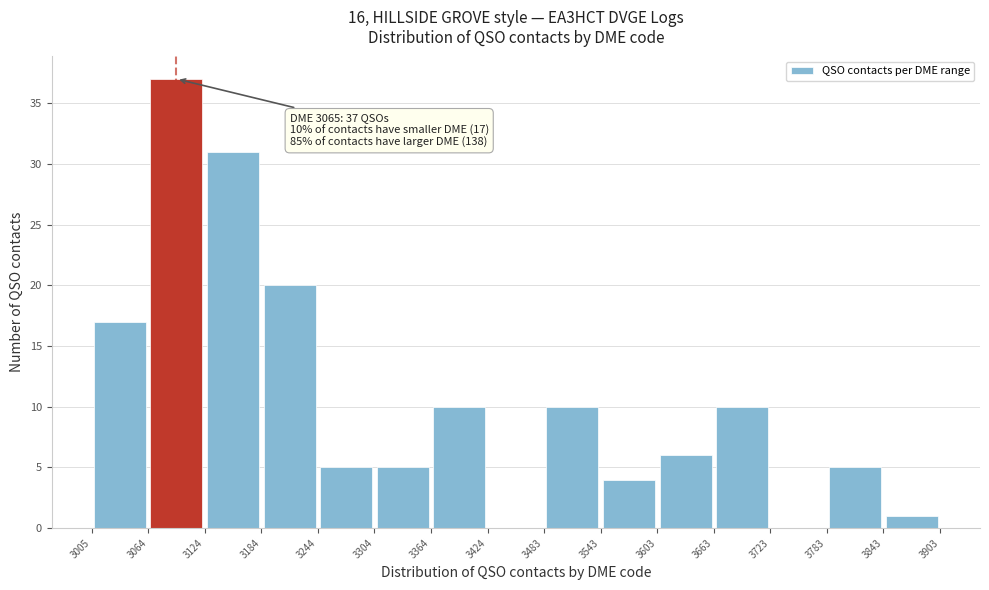

Over which range of the x-axis is the bar tallest?

3064 to 3124